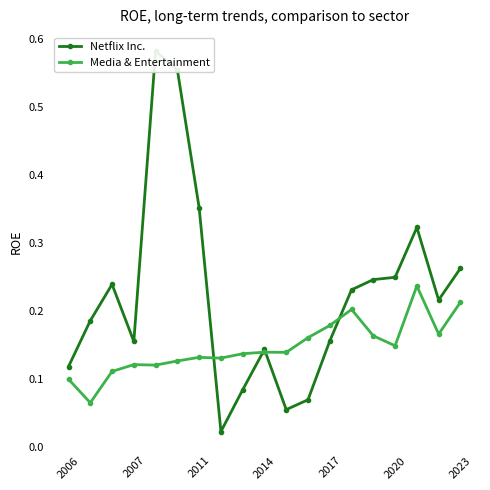

How many intersections are there between Netflix Inc. and Media & Entertainment?

4